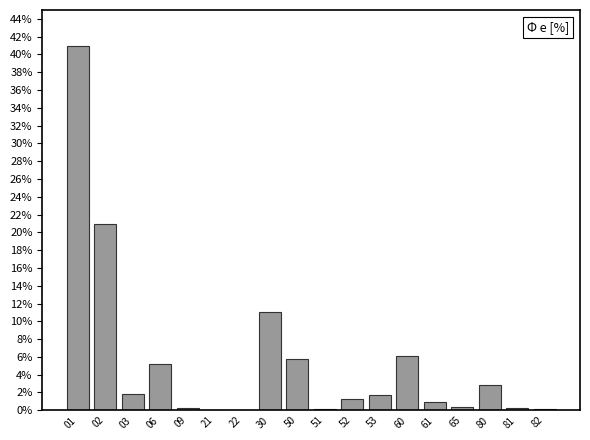

Are the bars horizontal?

No